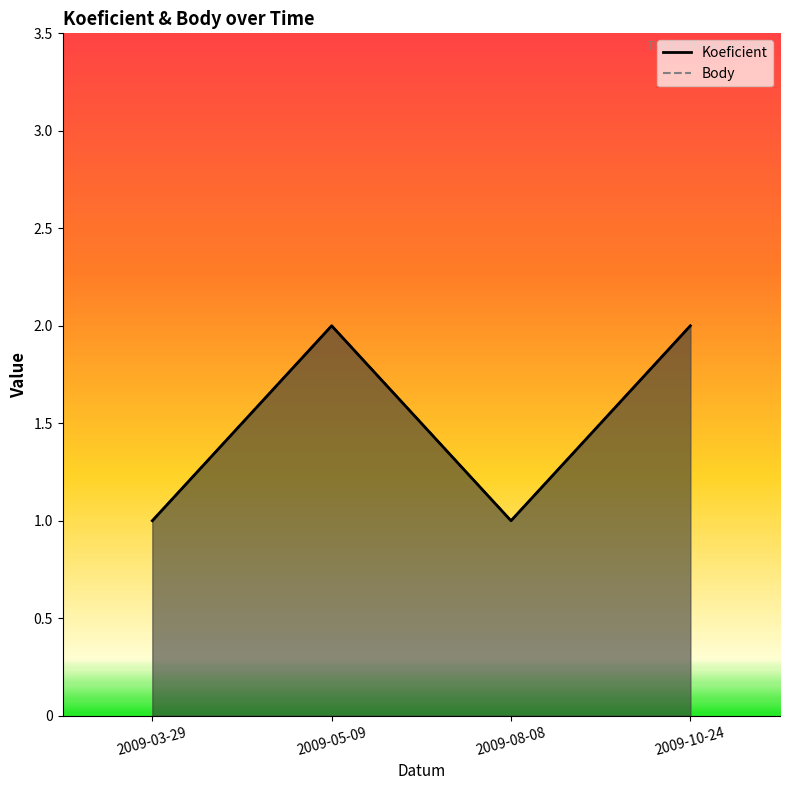

True or false: Body and Koeficient cross at least once.

False